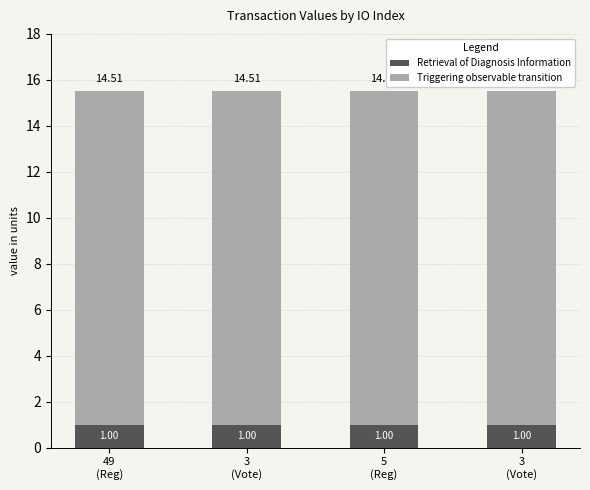

What are all the series names shown in the legend?

Retrieval of Diagnosis Information, Triggering observable transition